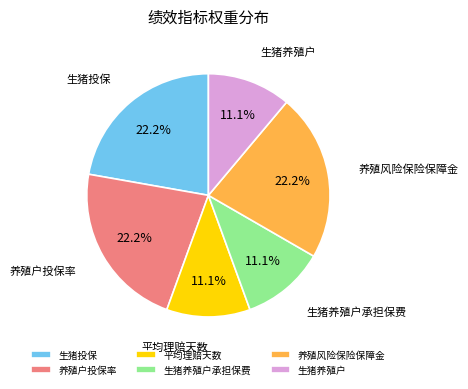

How much of the chart is everything except 养殖户投保率?

77.8%